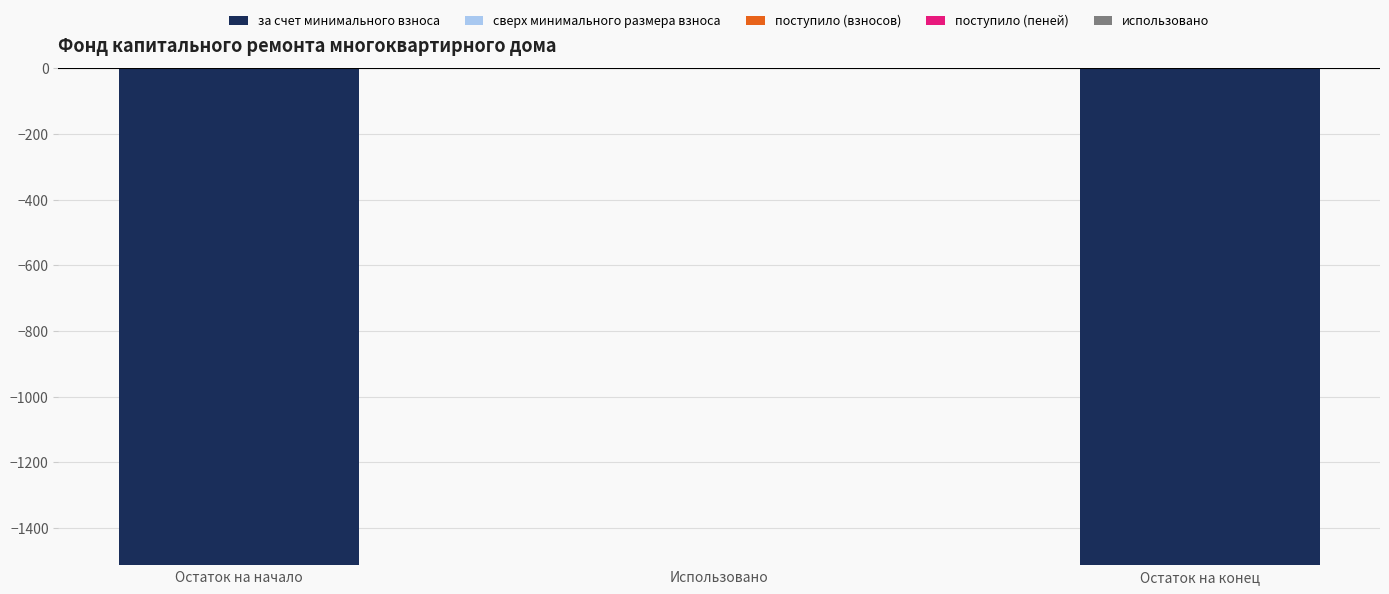

Does the chart contain stacked bars?

No